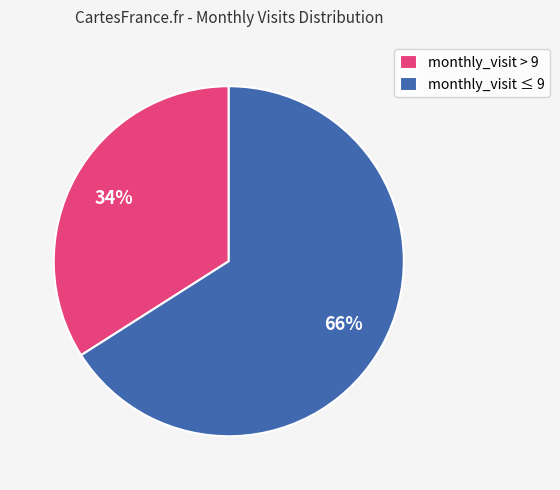

Do monthly_visit > 9 and monthly_visit ≤ 9 together represent more than half of the pie?

Yes